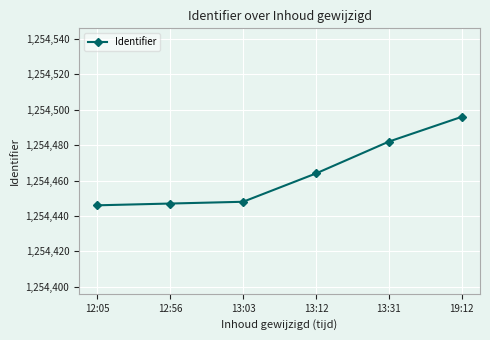

What is the maximum value shown in the chart?

1254496